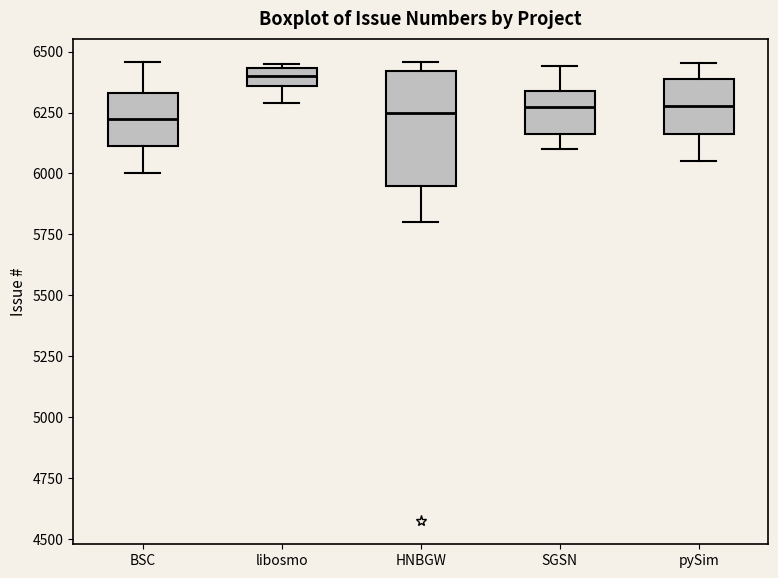

Comparing the boxes themselves (not the whiskers), which one is the tallest?

HNBGW